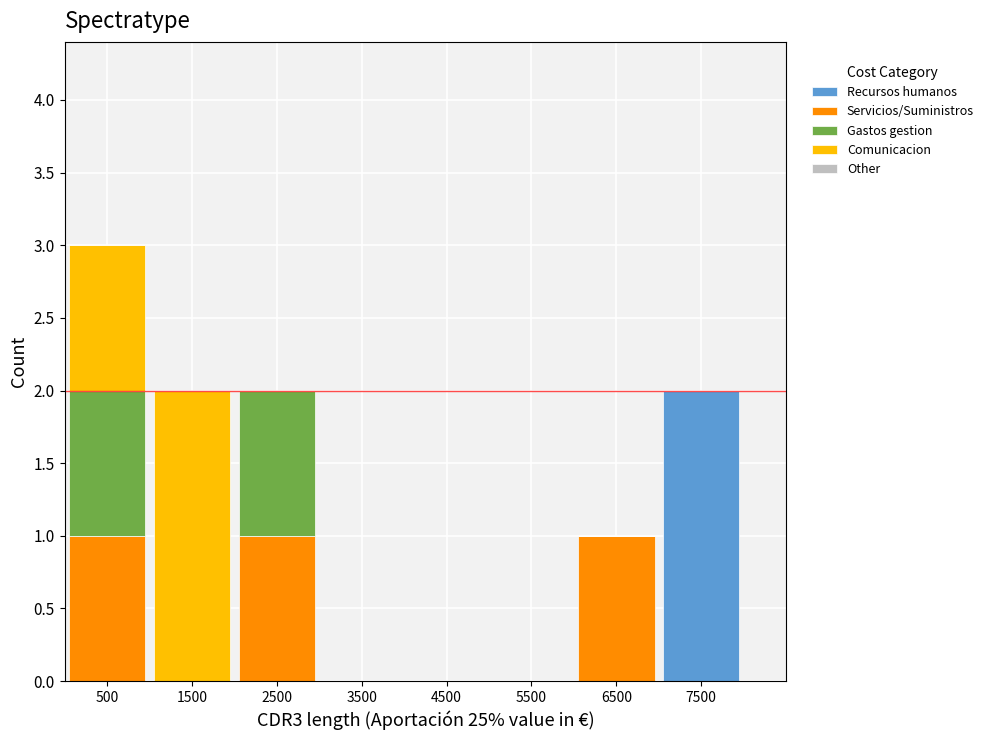

What is the total value across all series at 500?

3